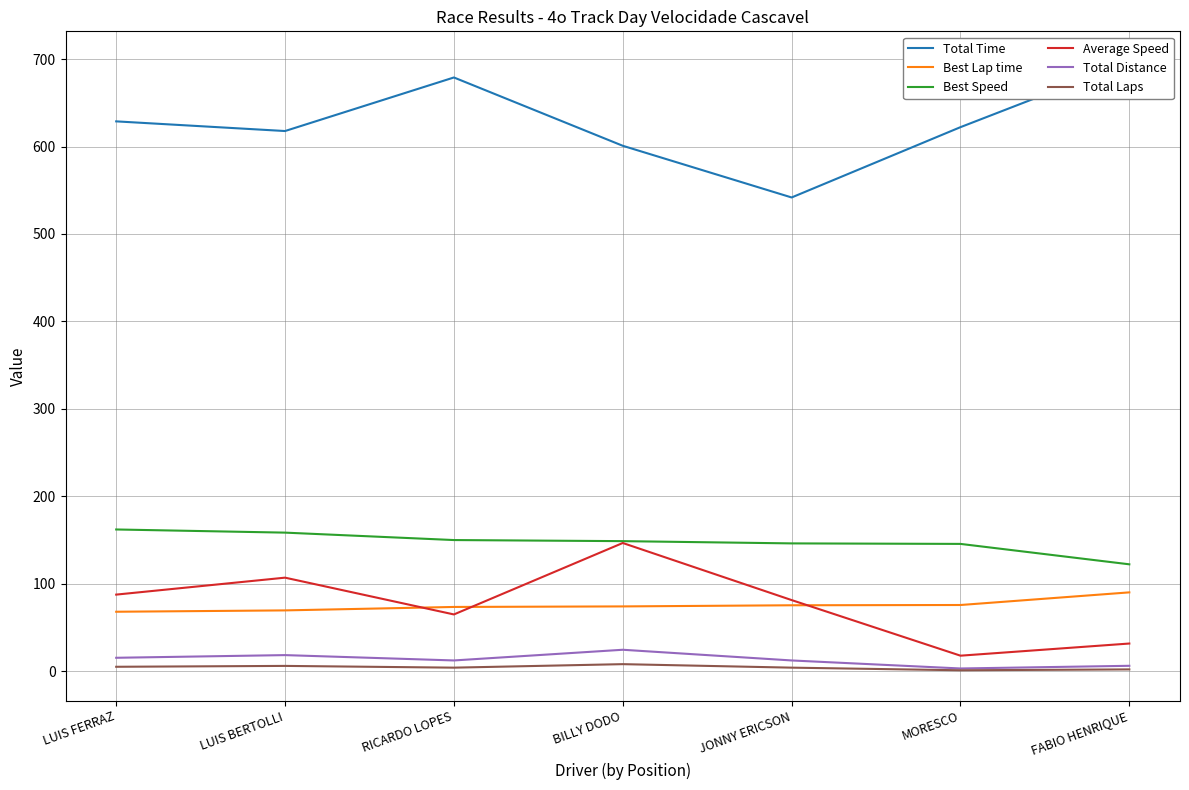

What is the difference between the Total Laps values at FABIO HENRIQUE and LUIS BERTOLLI?

4.0